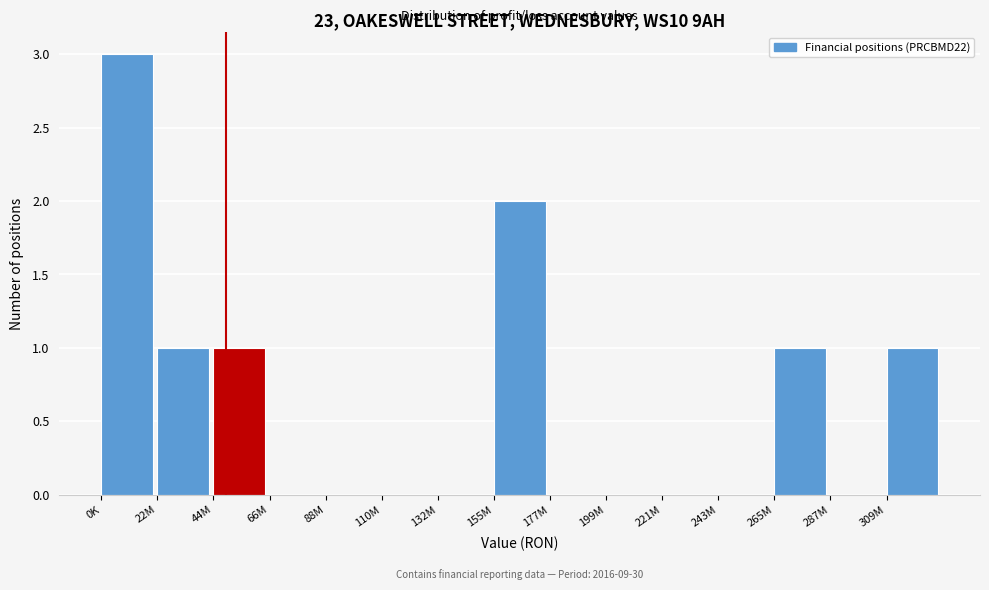

Reading left to right, what are all the values shown in this chart?

0K=3	22M=1	44M=1	66M=0	88M=0	110M=0	132M=0	155M=2	177M=0	199M=0	221M=0	243M=0	265M=1	287M=0	309M=1